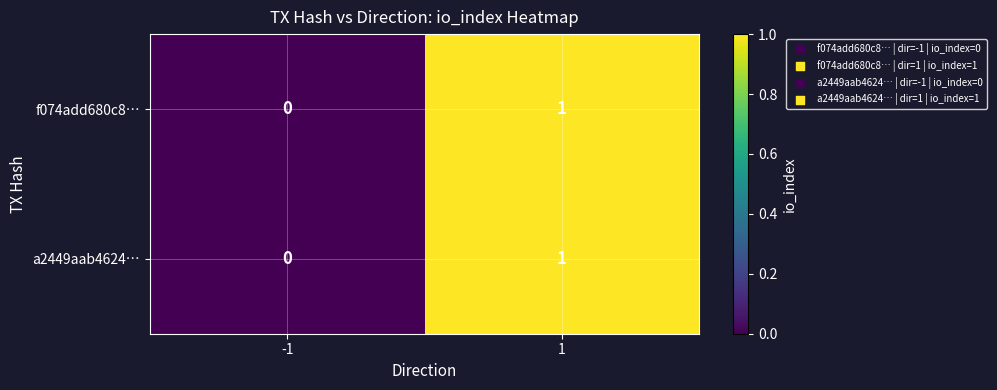

Is it true that a2449aab4624… equals 1 at 1?

True